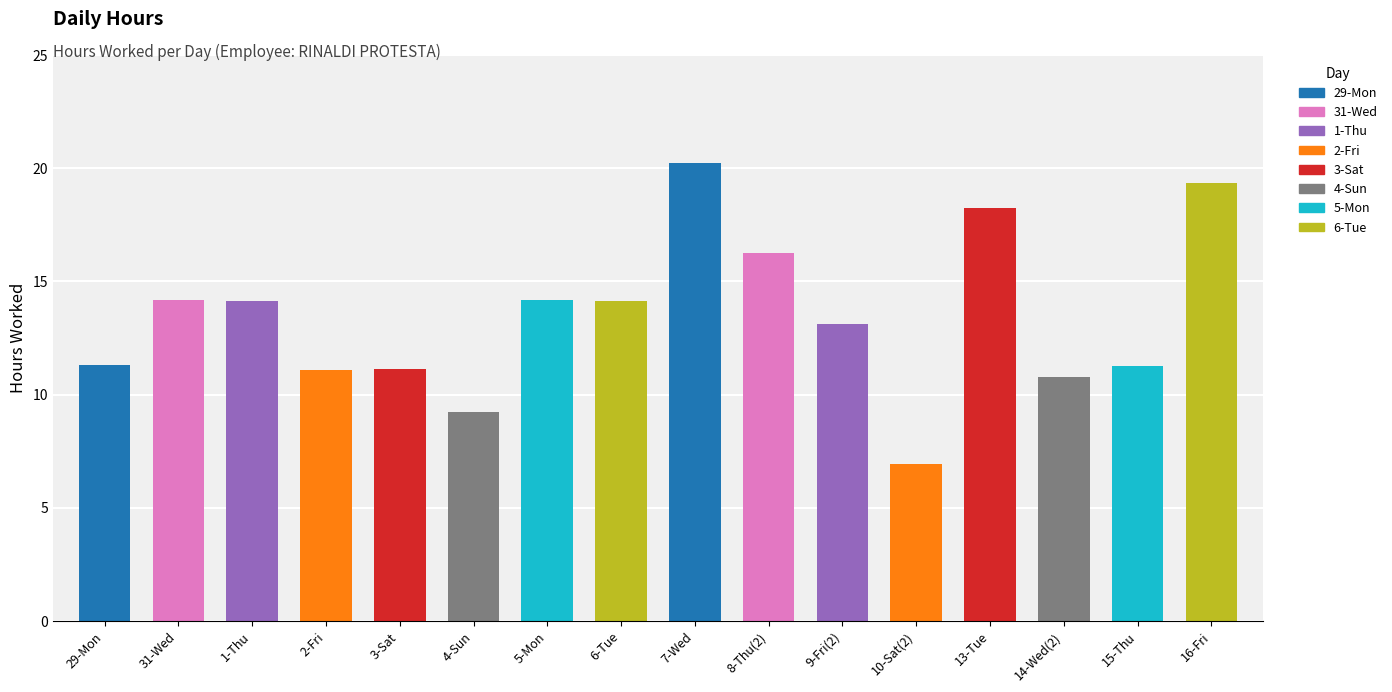

The value at 29-Mon is 11.3. True or false?

True